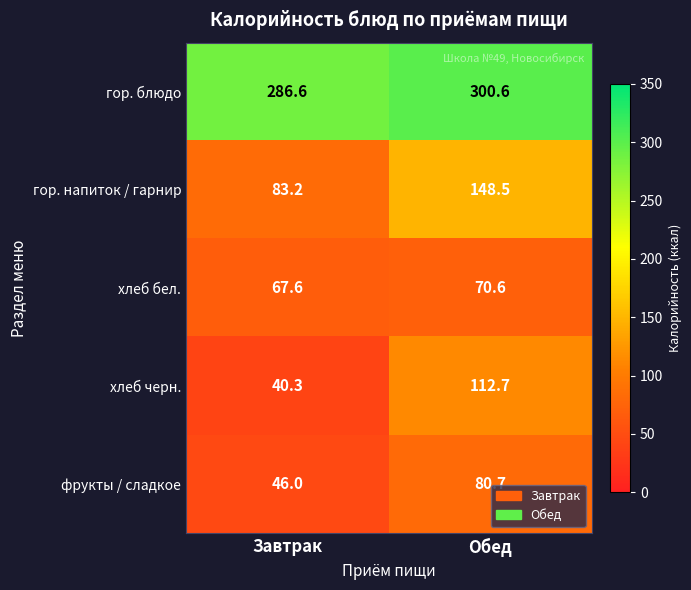

At which category is the sum across all series the highest?

Обед